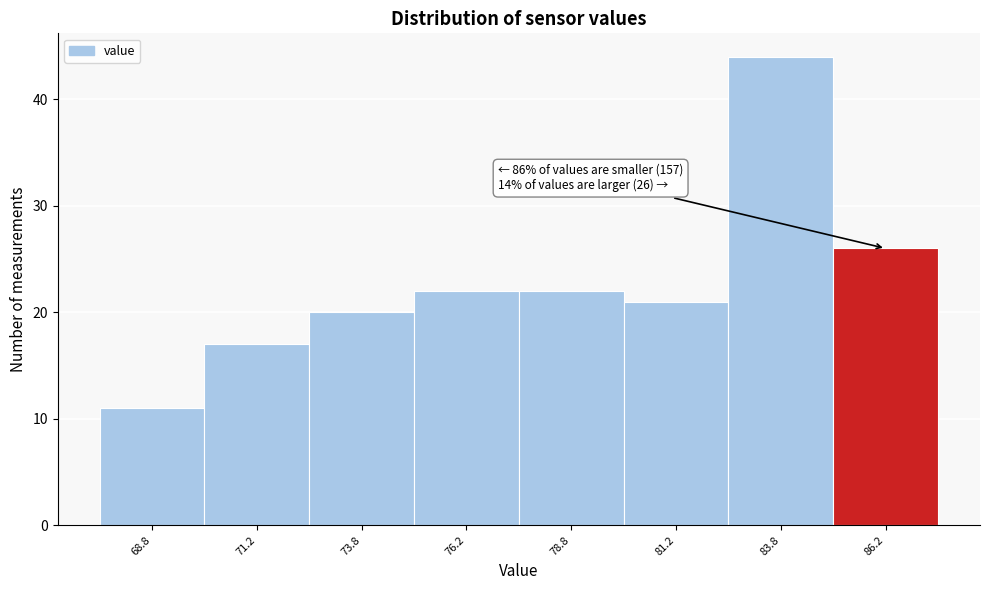

Over which range of the x-axis is the bar tallest?

82.5 to 85.0